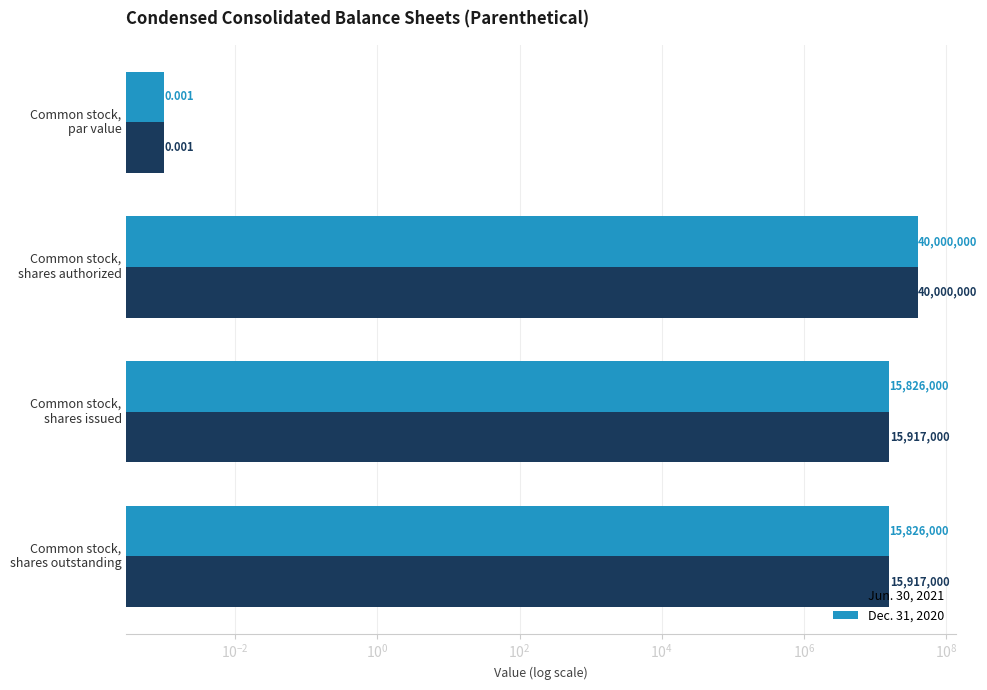

Reading left to right, extract all data points from this chart.

Jun. 30, 2021: 0.0	40000000.0	15917000.0	15917000.0
Dec. 31, 2020: 0.0	40000000.0	15826000.0	15826000.0